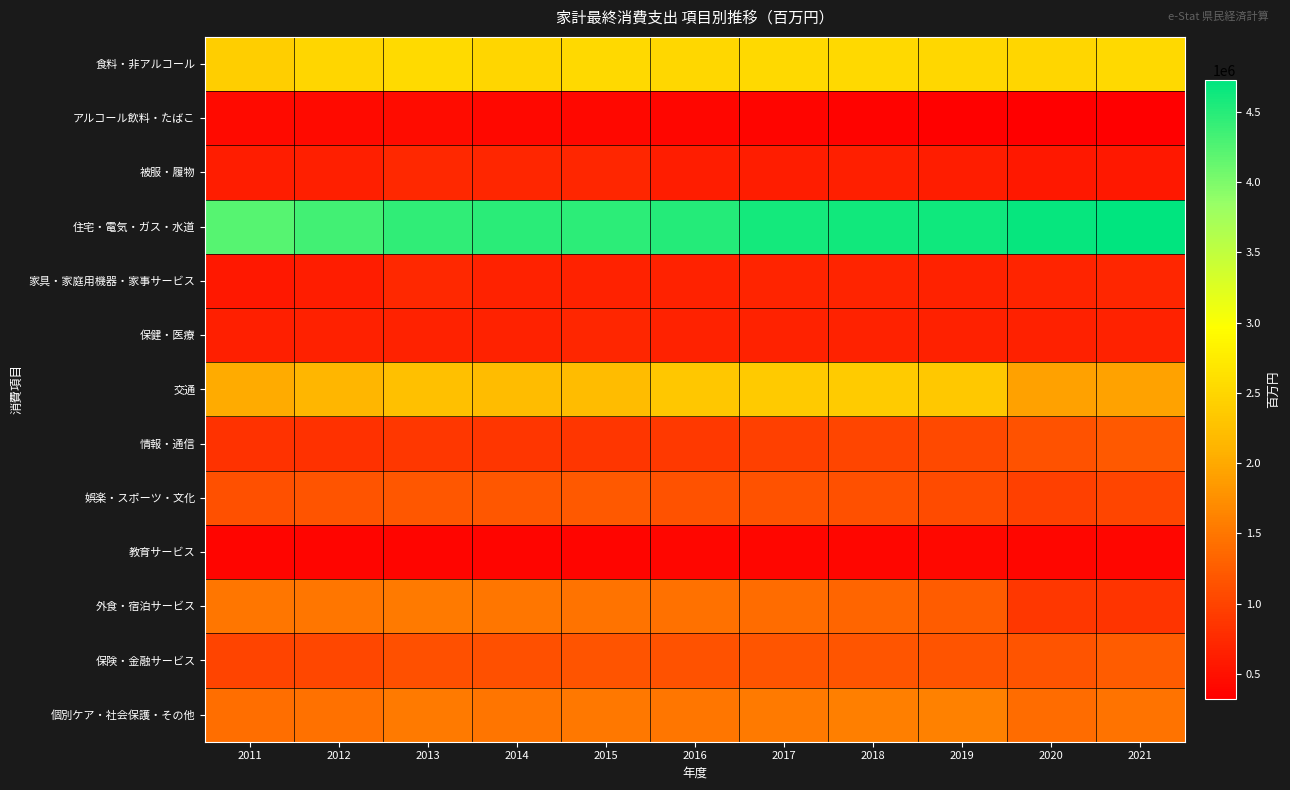

List the series in order of their peak value, highest first.

住宅・電気・ガス・水道, 食料・非アルコール, 交通, 個別ケア・社会保護・その他, 外食・宿泊サービス, 保険・金融サービス, 情報・通信, 娯楽・スポーツ・文化, 家具・家庭用機器・家事サービス, 被服・履物, 保健・医療, アルコール飲料・たばこ, 教育サービス